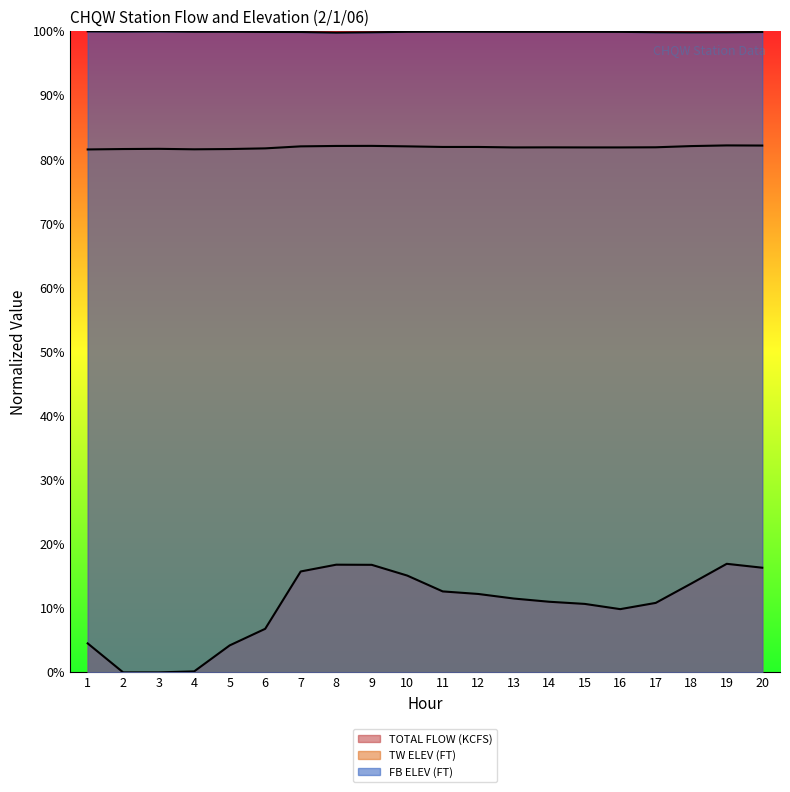

True or false: TOTAL FLOW (KCFS) and TW ELEV (FT) cross at least once.

False